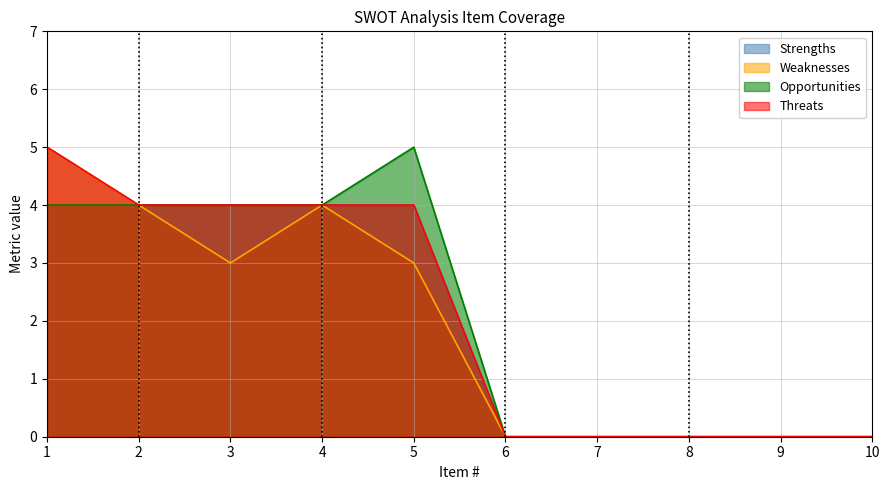

In Opportunities, how many points are higher than both neighbors (excluding endpoints)?

1